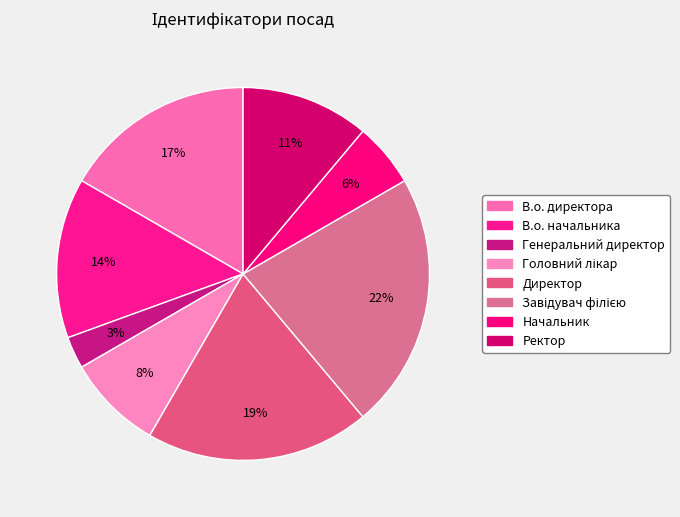

Do В.о. директора and Начальник together represent more than half of the pie?

No